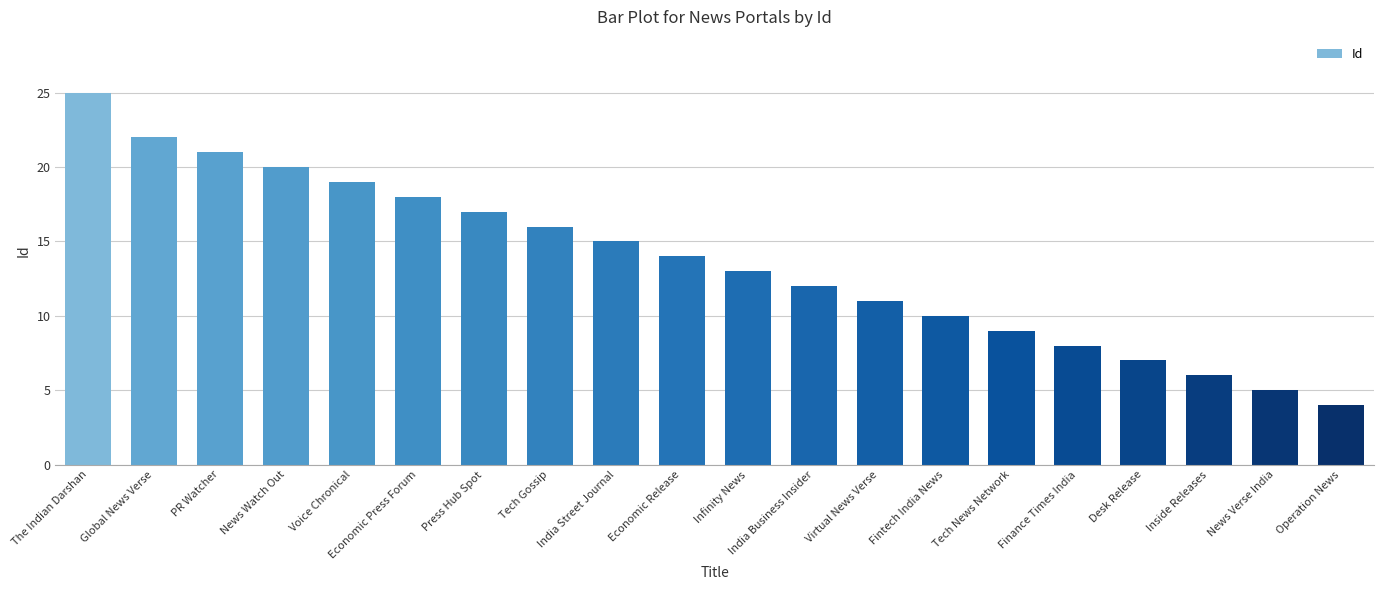

What is the difference between the second highest and second lowest values?

17